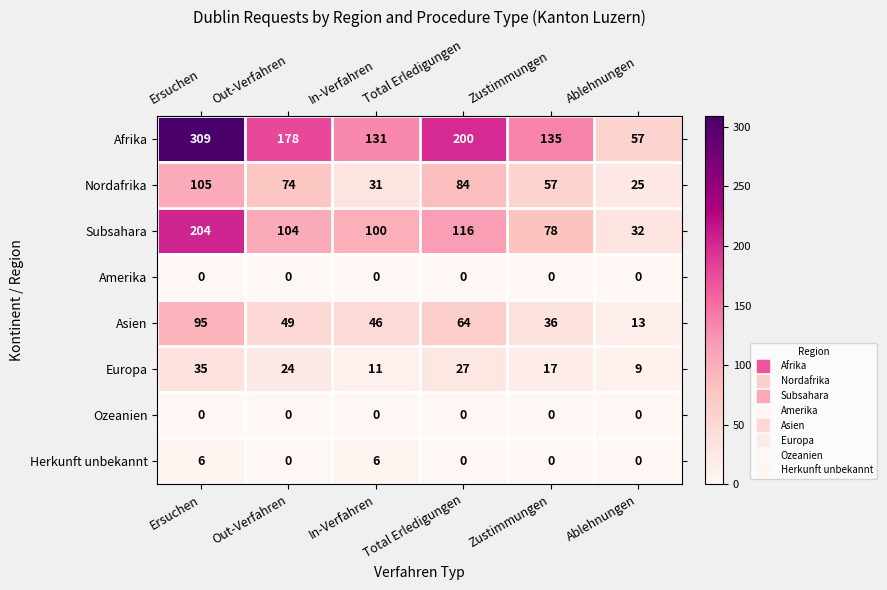

The value of Asien at Ablehnungen is 13. True or false?

True